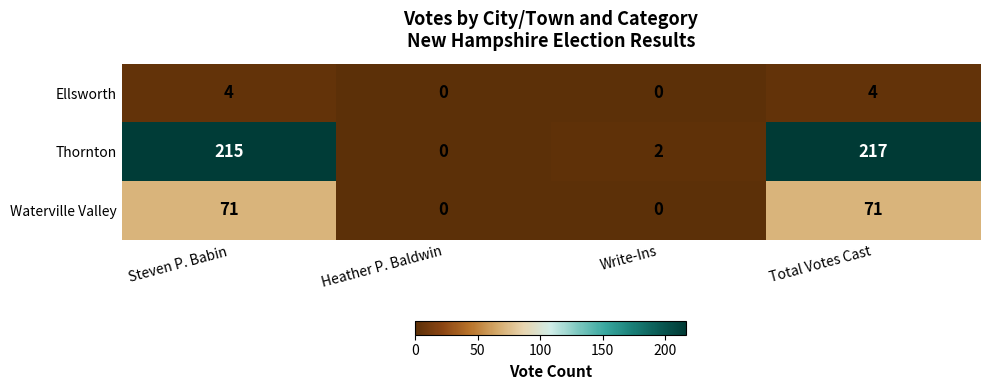

Reading right to left, what are all the values shown in this chart?

Ellsworth: 4	0	0	4
Thornton: 217	2	0	215
Waterville Valley: 71	0	0	71